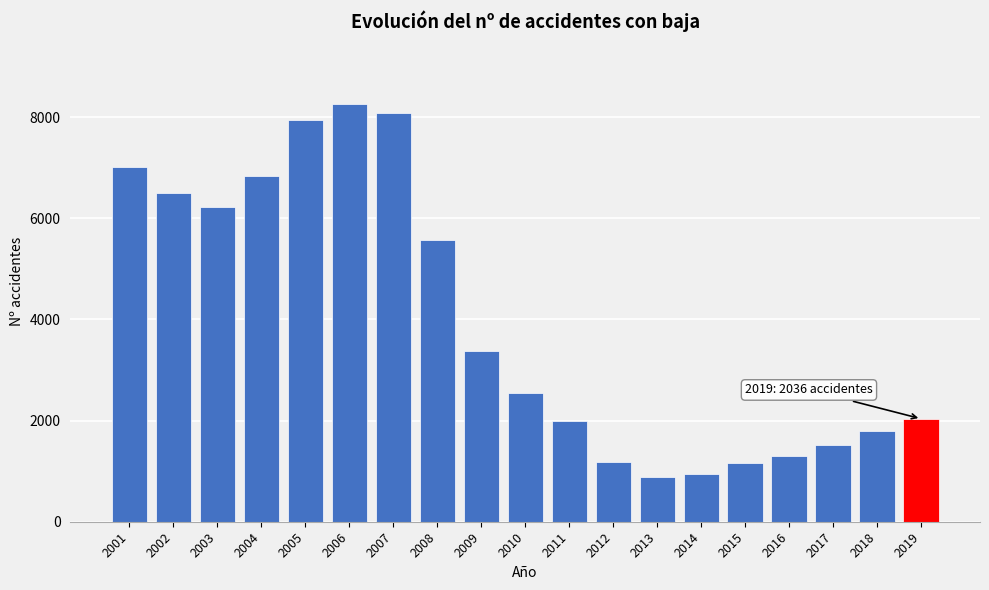

What is the difference between the second highest and second lowest values?

7150